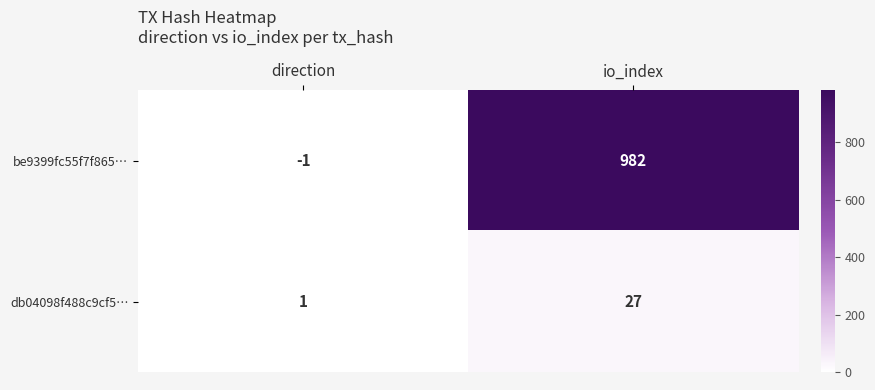

List the series in order of their peak value, lowest first.

db04098f488c9cf5…, be9399fc55f7f865…